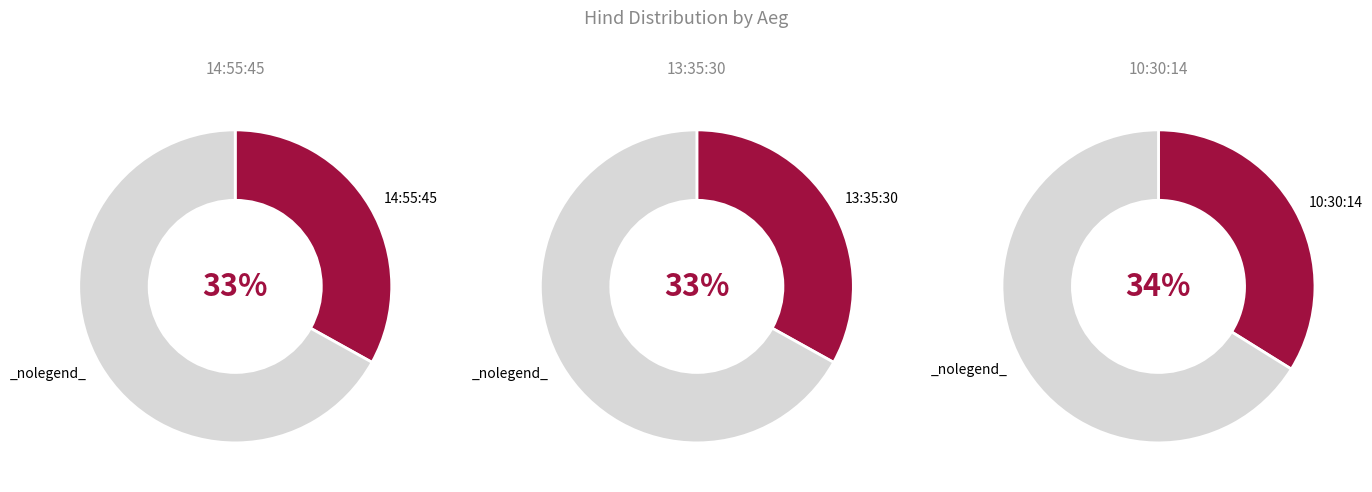

True or false: 14:55:45 accounts for 40% of the total.

False